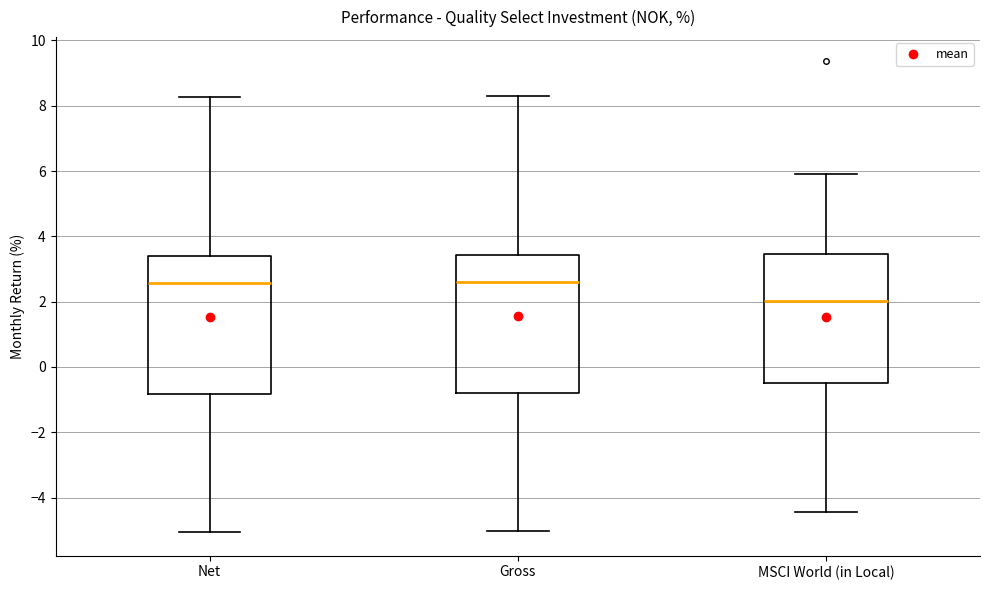

Reading left to right, read every box against the y-axis: the position of its median line, the range the box covers, and the ends of its whiskers. The values are not printed on the chart, so give them approximately, as read against the axis.

Net: median 2.6, box -0.8 to 3.4, whiskers -5.0 to 8.2
Gross: median 2.6, box -0.8 to 3.4, whiskers -5.0 to 8.4
MSCI World (in Local): median 2.0, box -0.4 to 3.4, whiskers -4.4 to 6.0